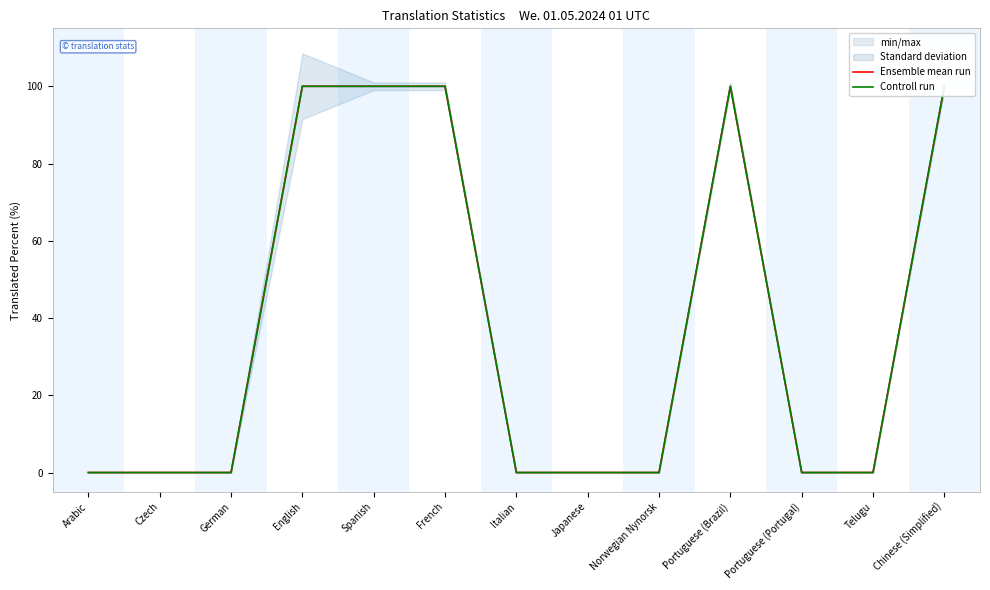

True or false: Ensemble mean run and Controll run intersect in this chart.

False